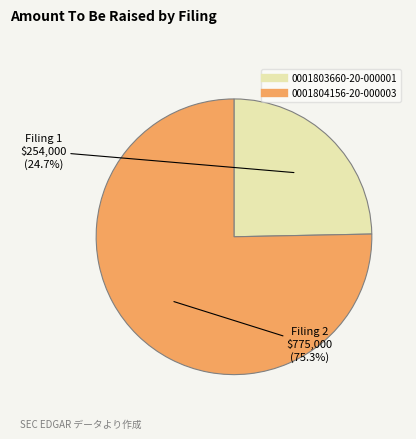

Does any single category account for the majority?

Yes